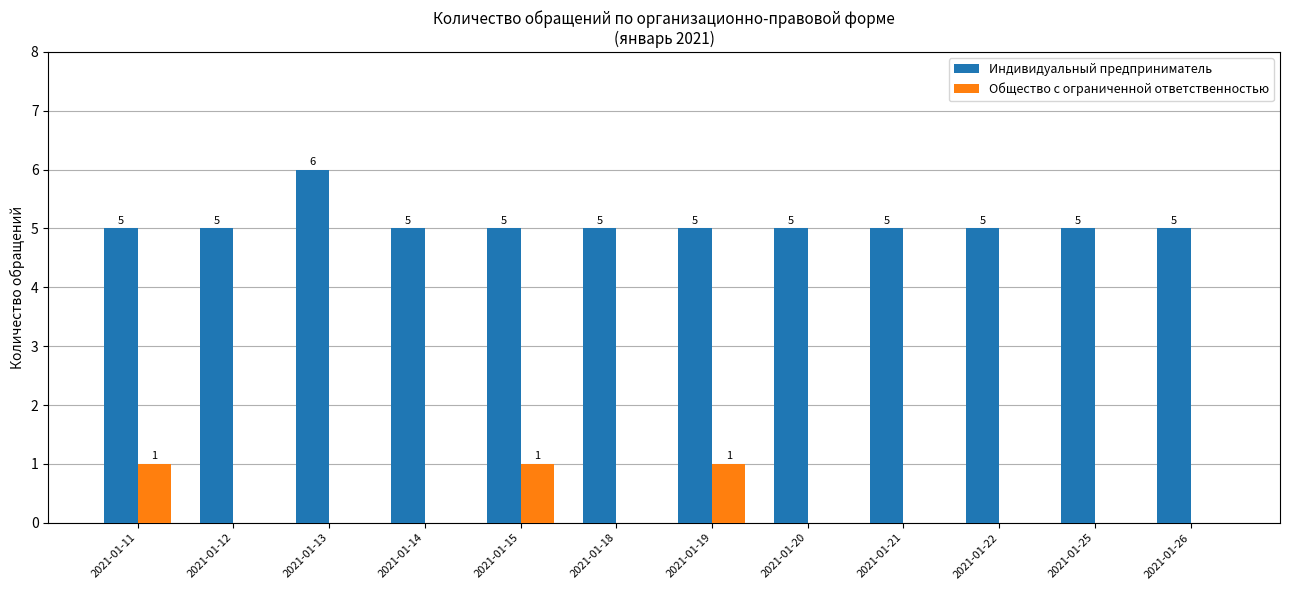

Reading left to right, what are all the values shown in this chart?

Индивидуальный предприниматель: 5	5	6	5	5	5	5	5	5	5	5	5
Общество с ограниченной ответственностью: 1	0	0	0	1	0	1	0	0	0	0	0